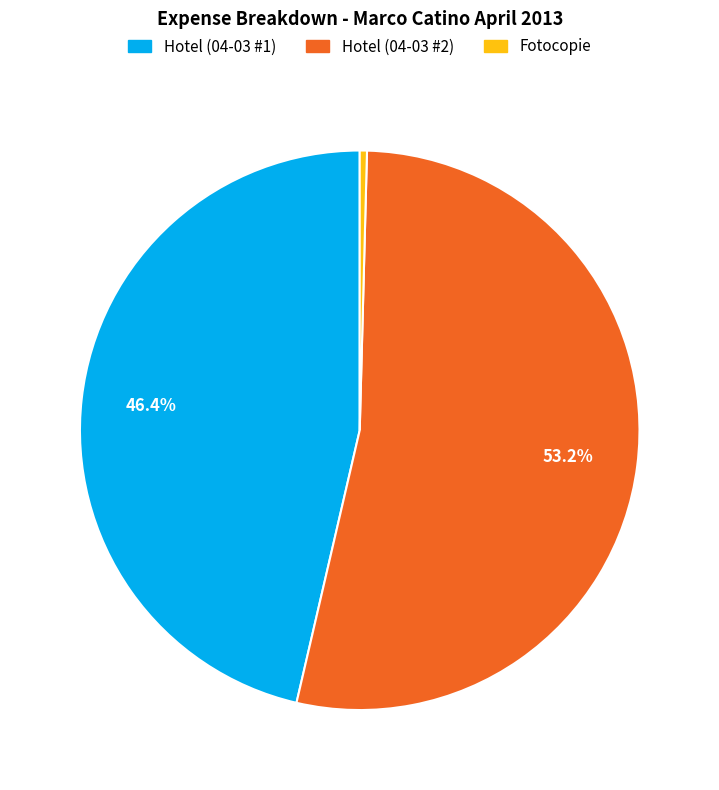

Which has a higher value, Hotel (04-03 #2) or Fotocopie?

Hotel (04-03 #2)